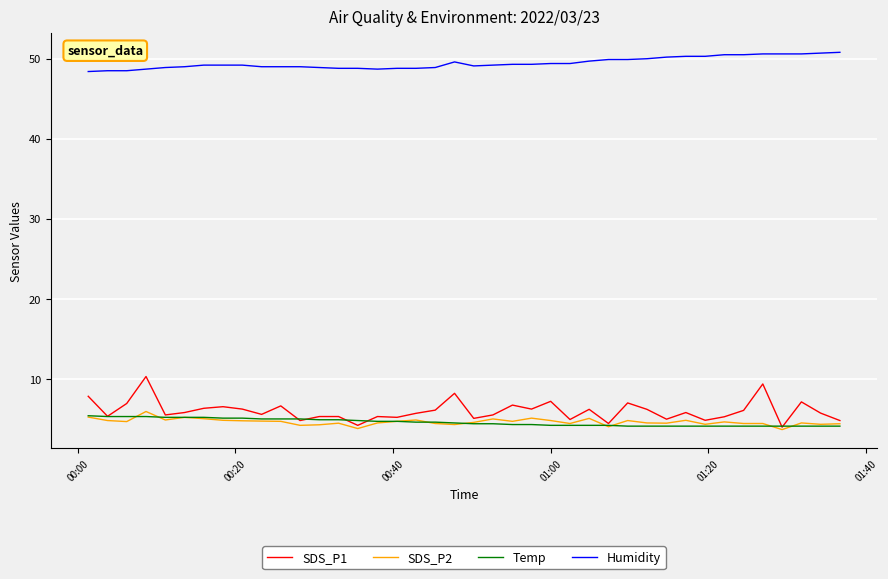

Which series has the largest range (max minus min)?

SDS_P1